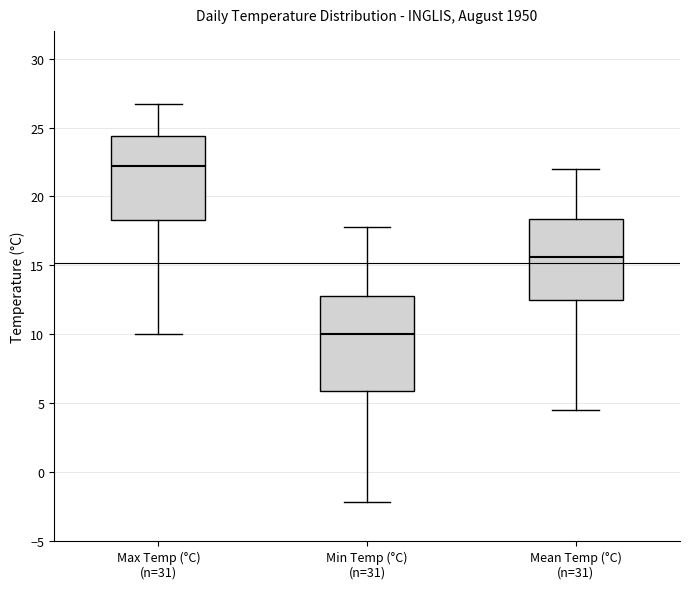

Reading left to right, read every box against the y-axis: the position of its median line, the range the box covers, and the ends of its whiskers. The values are not printed on the chart, so give them approximately, as read against the axis.

Max Temp (°C) (n=31): median 22.0, box 18.5 to 24.5, whiskers 10.0 to 26.5
Min Temp (°C) (n=31): median 10.0, box 6.0 to 13.0, whiskers -2.0 to 18.0
Mean Temp (°C) (n=31): median 15.5, box 12.5 to 18.5, whiskers 4.5 to 22.0